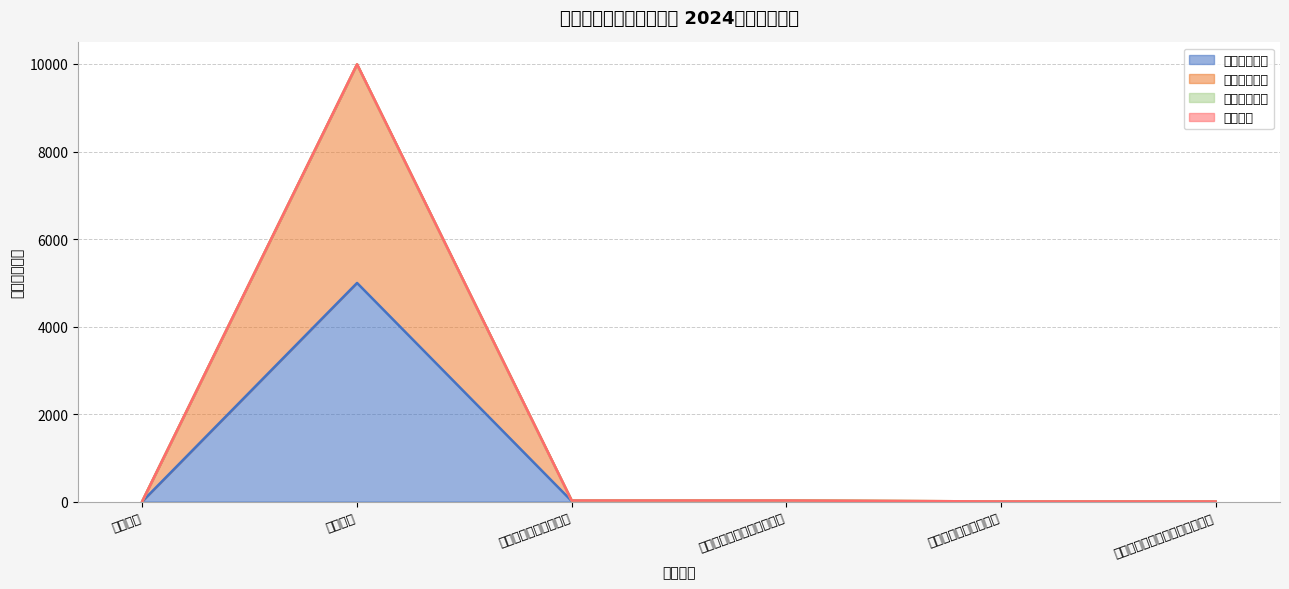

Reading left to right, extract all data points from this chart.

本年收入合计: 学前教育=7.2	小学教育=4996.3	教育费附加安排的支出=12.3	其他教育费附加安排的支出=12.3	彩票公益金安排的支出=1.5	用于体育事业的彩票公益金支出=1.5
财政拨款收入: 学前教育=14.5	小学教育=9991.1	教育费附加安排的支出=24.6	其他教育费附加安排的支出=24.6	彩票公益金安排的支出=3.0	用于体育事业的彩票公益金支出=3.0
其他收入: 学前教育=14.5	小学教育=9992.6	教育费附加安排的支出=24.6	其他教育费附加安排的支出=24.6	彩票公益金安排的支出=3.0	用于体育事业的彩票公益金支出=3.0